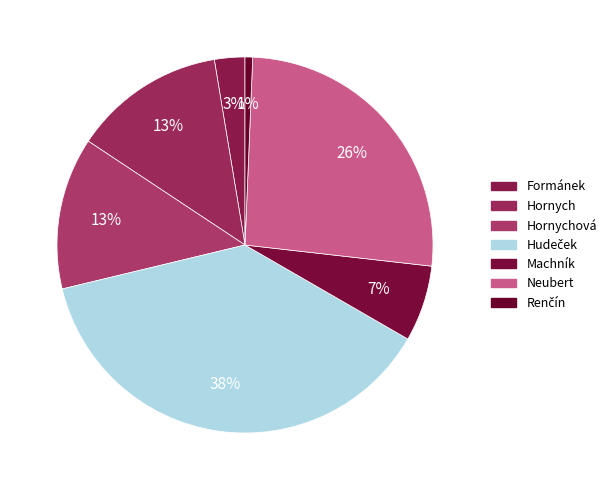

The Hornychová slice represents 13% of the pie. True or false?

True